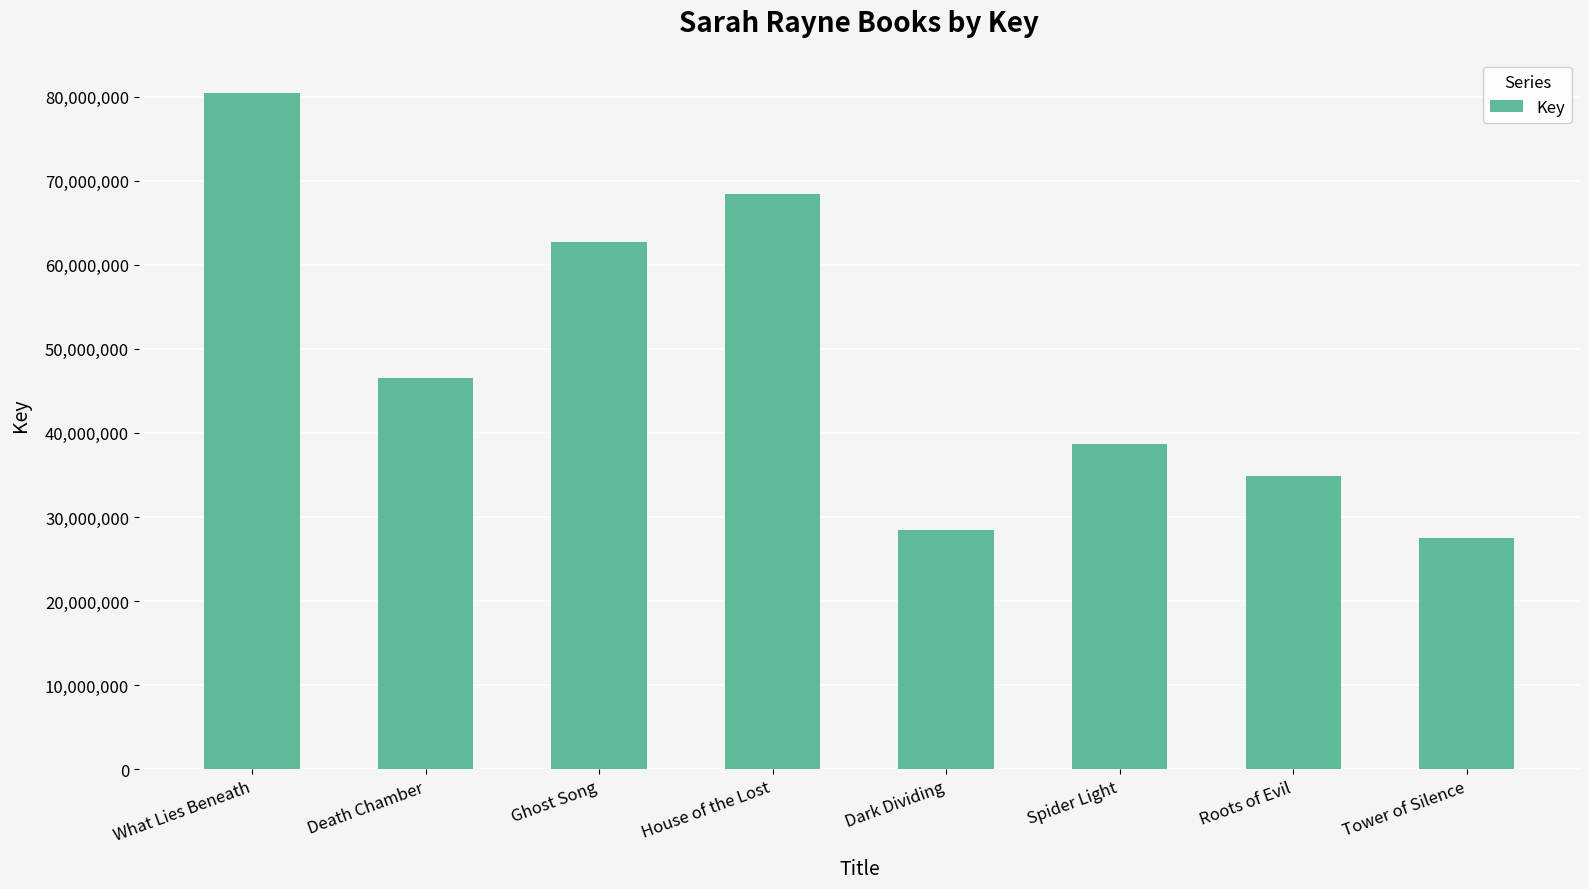

Between Roots of Evil and What Lies Beneath, which is larger?

What Lies Beneath